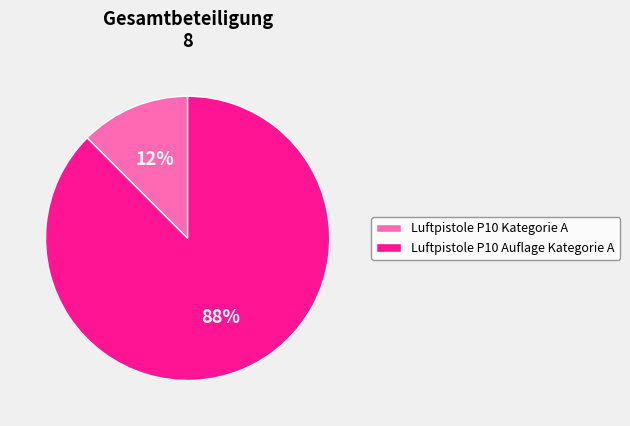

Count the number of slices in the pie.

2